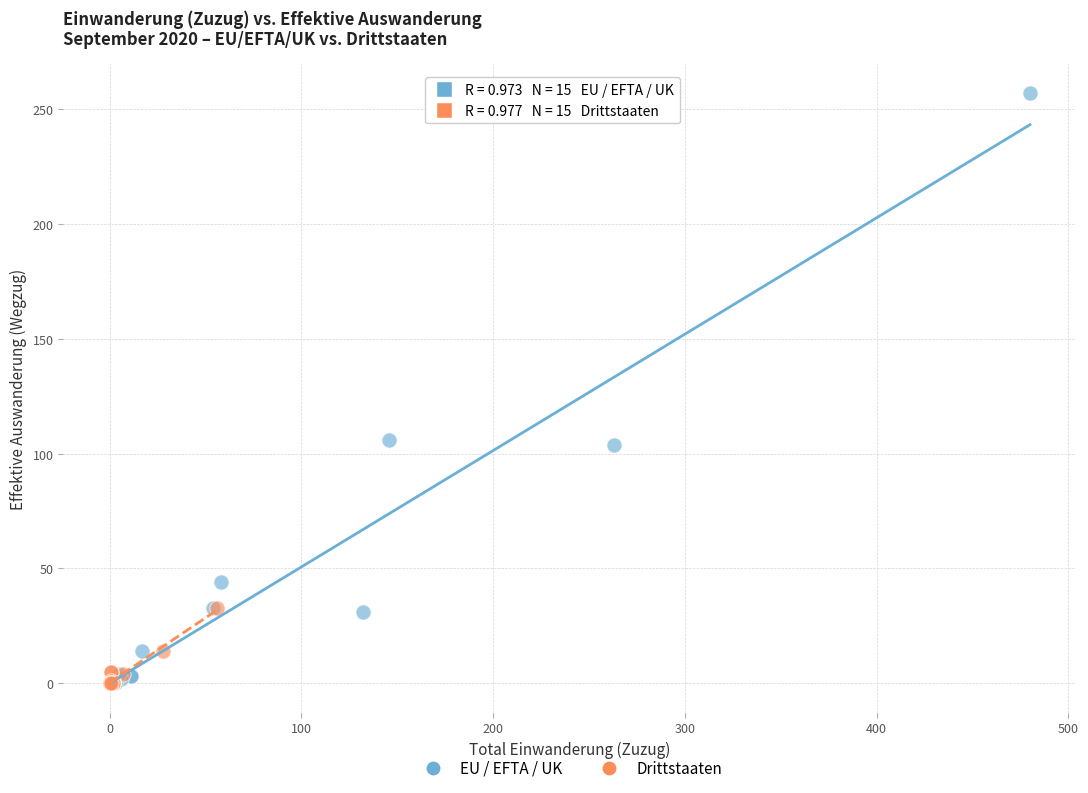

What are all the series names shown in the legend?

EU / EFTA / UK, Drittstaaten